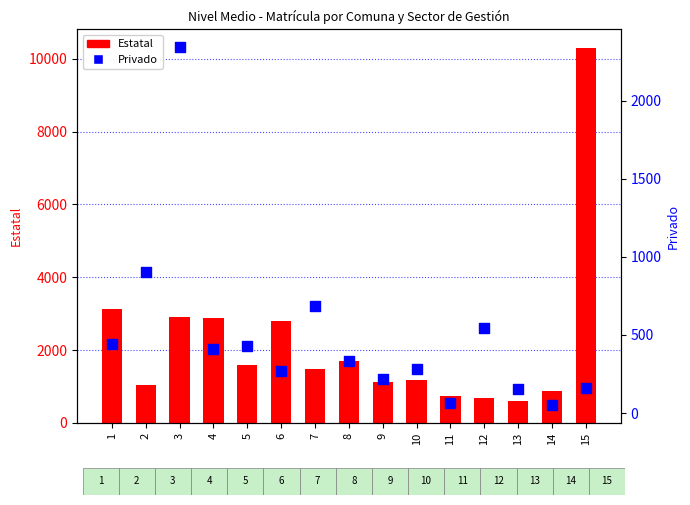

Is the value of Estatal at 13 greater than the value of Privado at 8?

Yes